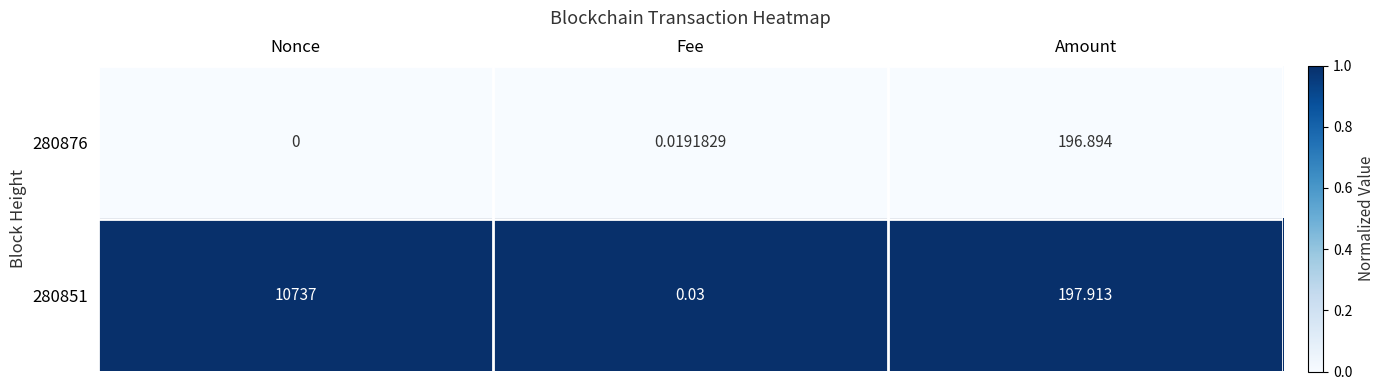

Where is 280851 nearest to the value 5368?

Amount